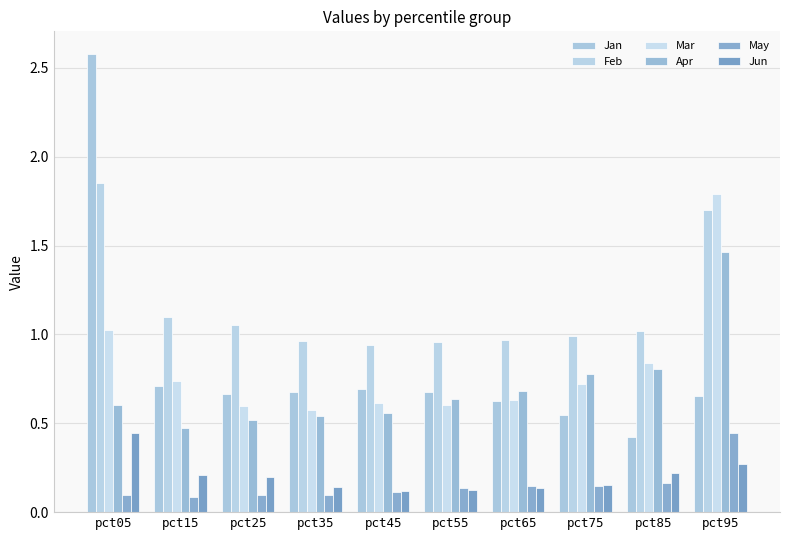

How many Jan values are between 0 and 1?

9